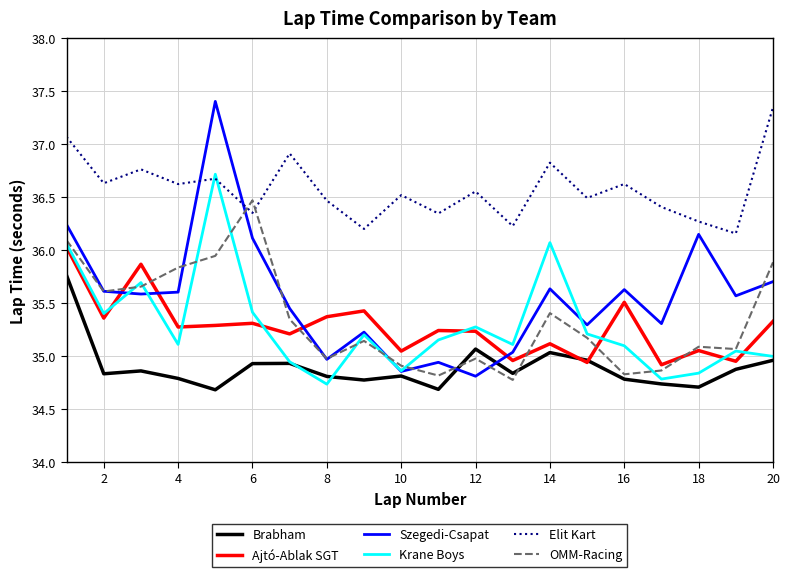

What is the smallest value displayed?

34.7